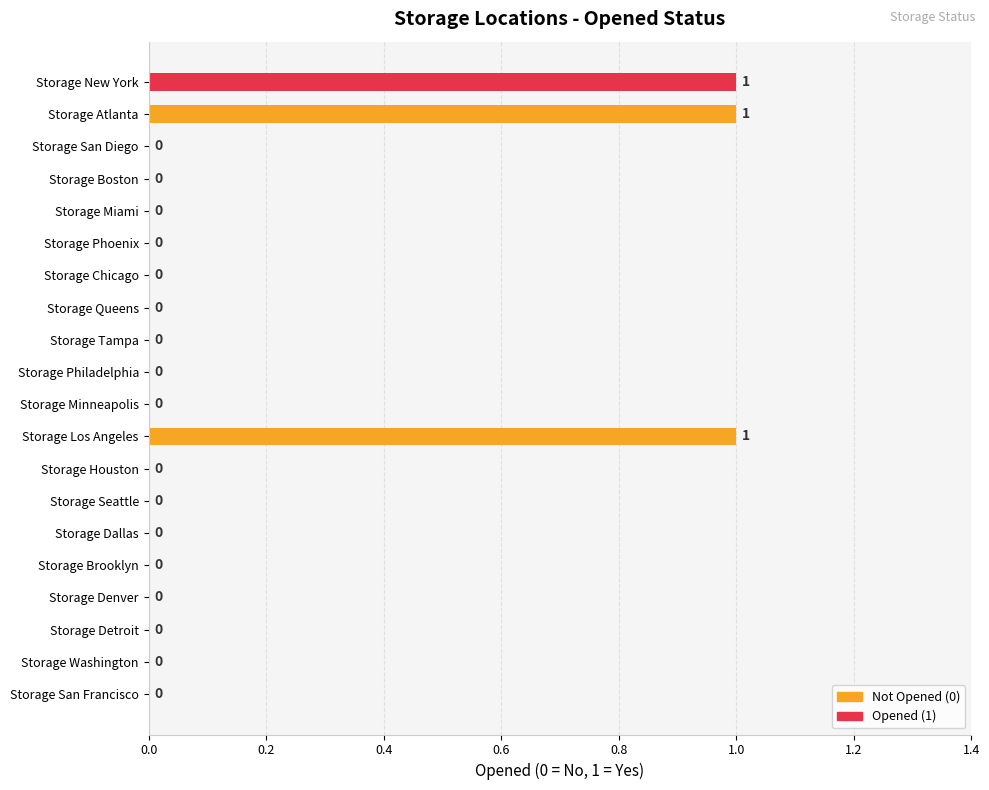

What is the sum of all values?

3